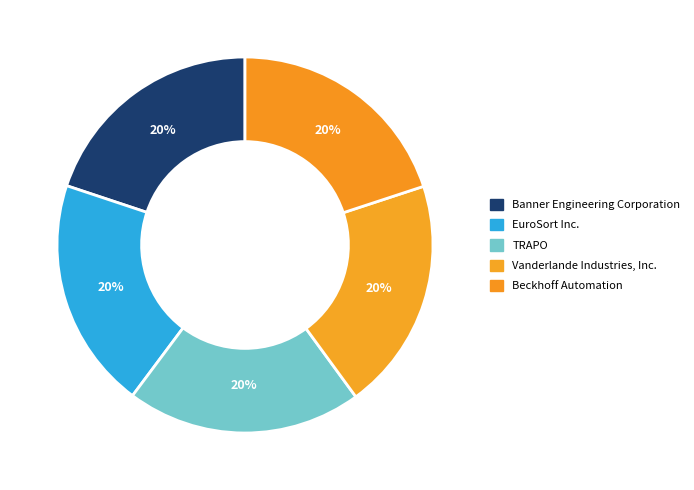

Is there any slice that represents more than half of the pie?

No